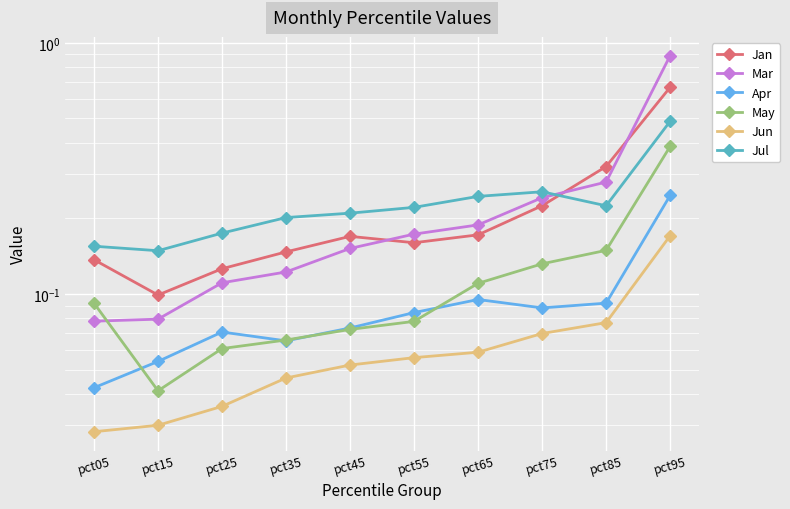

Reading left to right, extract all data points from this chart.

Jan: pct05=0.1	pct15=0.1	pct25=0.1	pct35=0.1	pct45=0.2	pct55=0.2	pct65=0.2	pct75=0.2	pct85=0.3	pct95=0.7
Mar: pct05=0.1	pct15=0.1	pct25=0.1	pct35=0.1	pct45=0.2	pct55=0.2	pct65=0.2	pct75=0.2	pct85=0.3	pct95=0.9
Apr: pct05=0.0	pct15=0.1	pct25=0.1	pct35=0.1	pct45=0.1	pct55=0.1	pct65=0.1	pct75=0.1	pct85=0.1	pct95=0.2
May: pct05=0.1	pct15=0.0	pct25=0.1	pct35=0.1	pct45=0.1	pct55=0.1	pct65=0.1	pct75=0.1	pct85=0.1	pct95=0.4
Jun: pct05=0.0	pct15=0.0	pct25=0.0	pct35=0.0	pct45=0.1	pct55=0.1	pct65=0.1	pct75=0.1	pct85=0.1	pct95=0.2
Jul: pct05=0.2	pct15=0.1	pct25=0.2	pct35=0.2	pct45=0.2	pct55=0.2	pct65=0.2	pct75=0.3	pct85=0.2	pct95=0.5